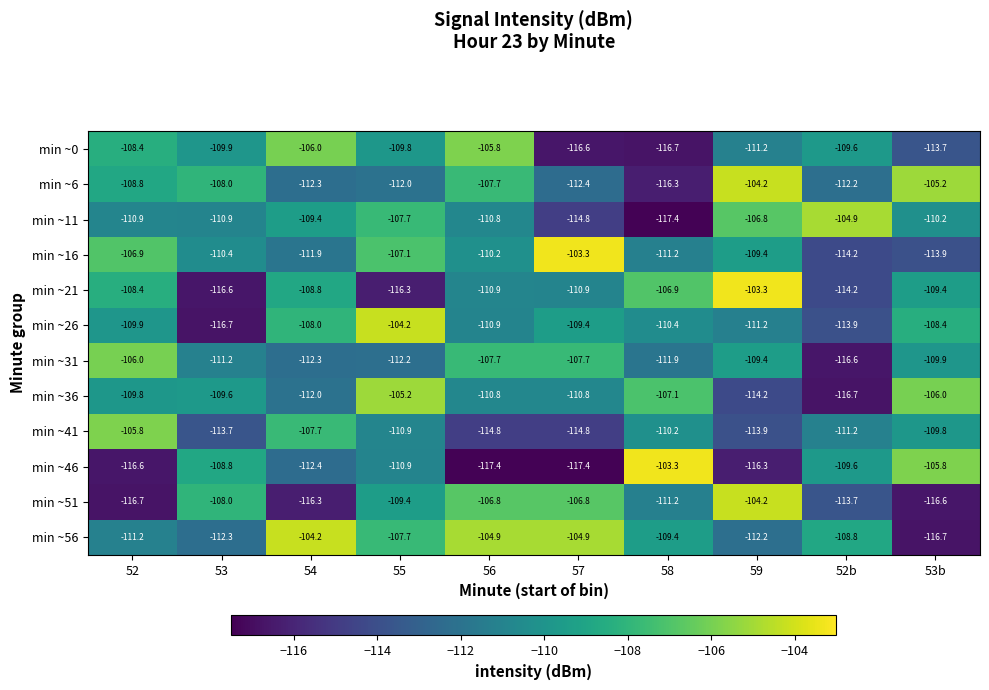

What is the approximate value of min ~11 at 55?

-107.7